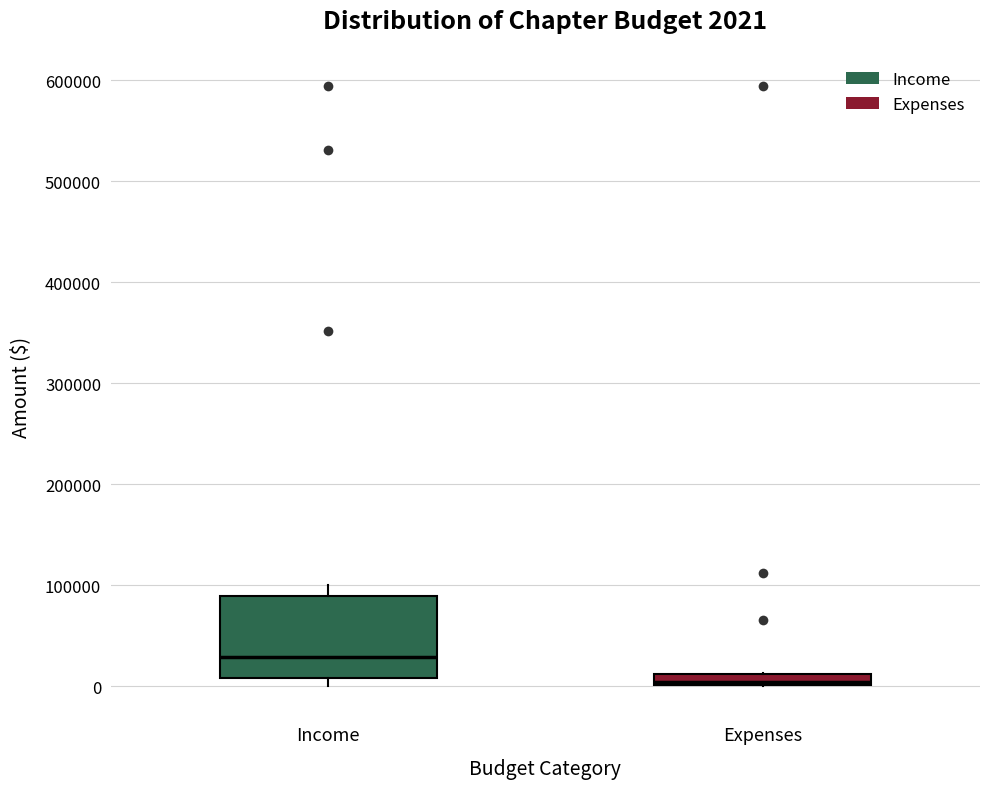

Which box's median line is the highest?

Income